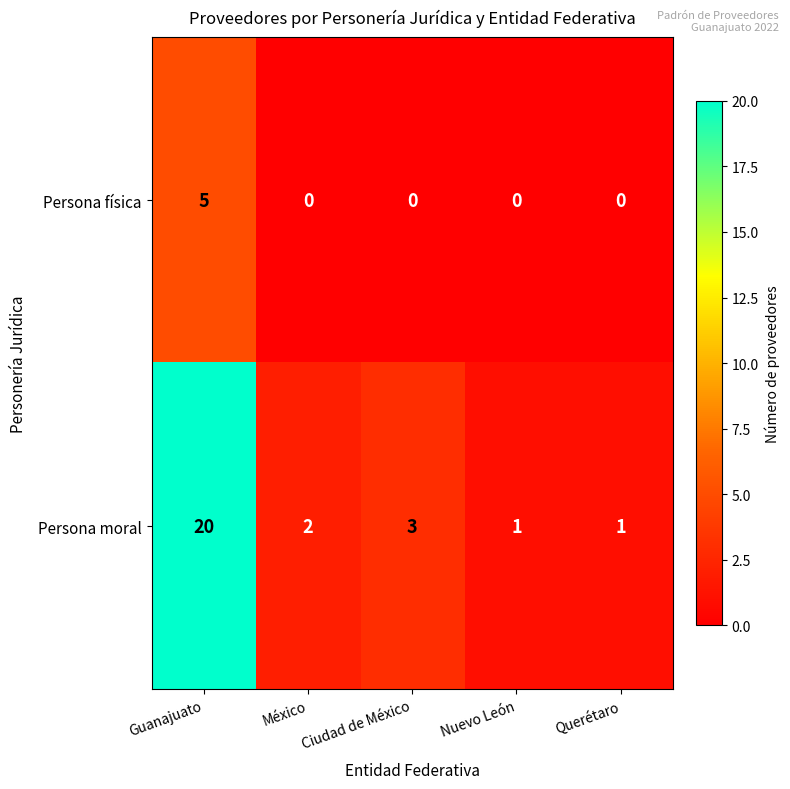

Which series has the widest spread of values?

Persona moral